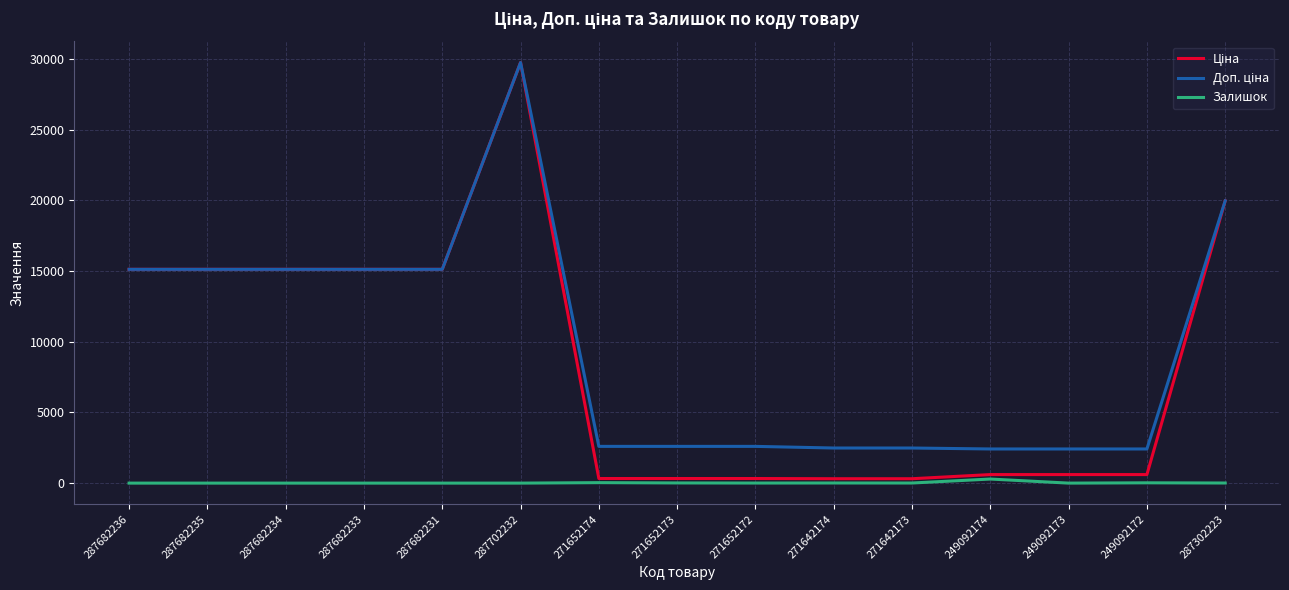

Which category has the highest value across all series?

287702232